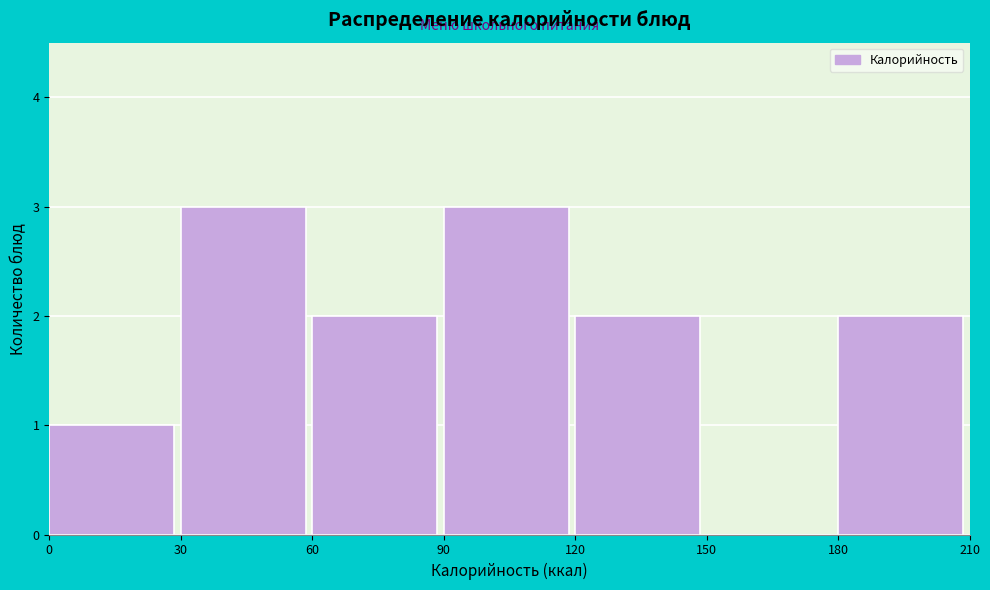

How tall is the bar that spans 0 to 30 on the x-axis? The values are not printed on the chart, so give them approximately, as read against the axis.

1